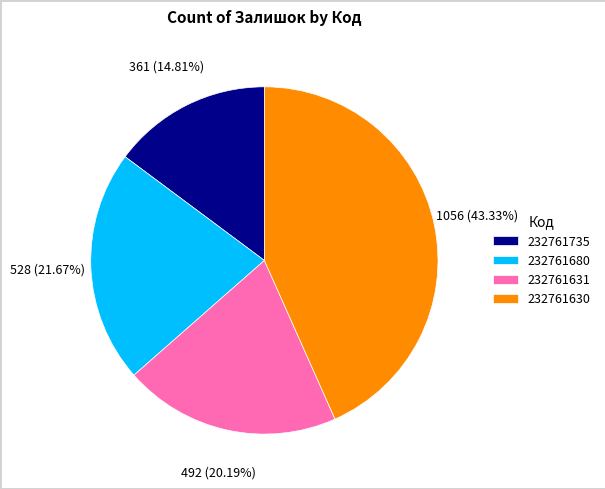

To the nearest percent, what is the combined percentage of 232761680 and 232761735?

36%